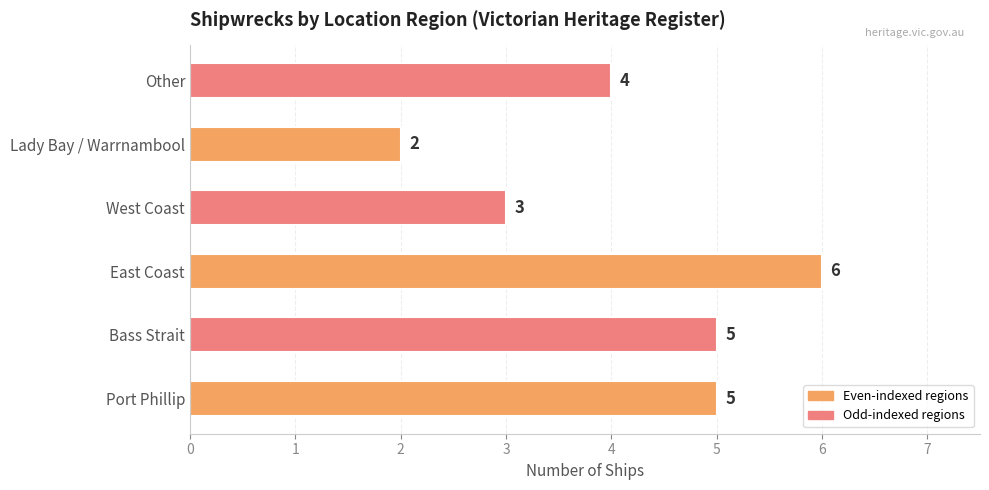

Count the values in the range 3 to 5.

4